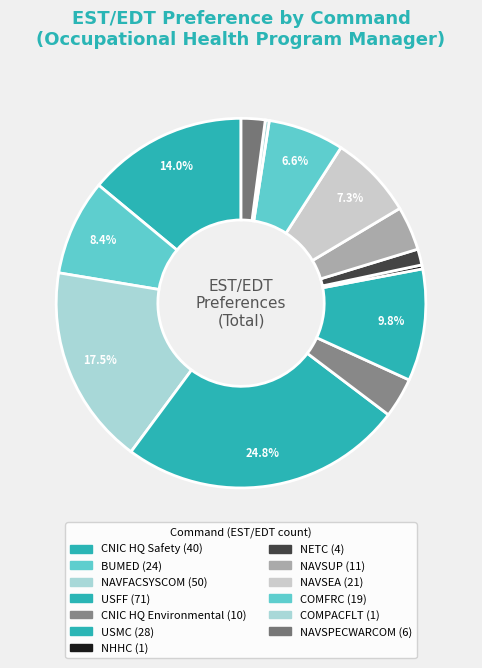

Count the number of slices in the pie.

13